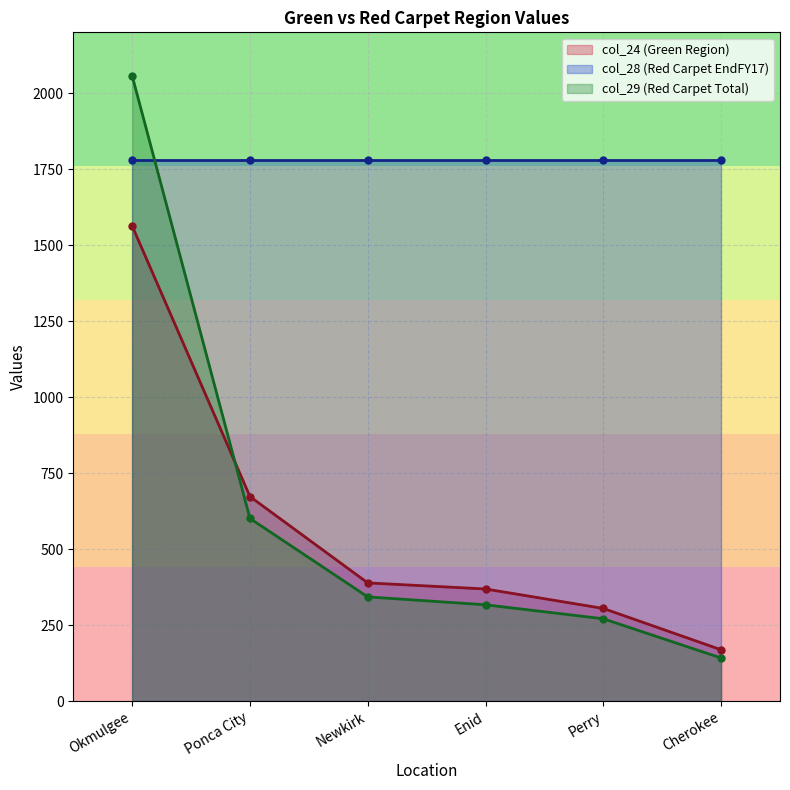

At which category does the chart reach its peak across all series?

Okmulgee